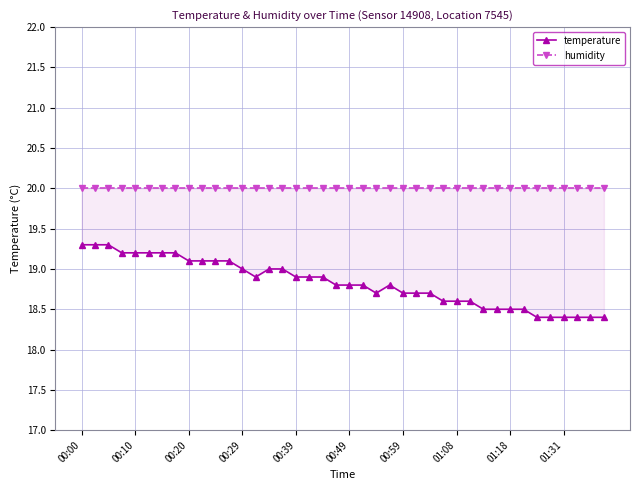

Reading left to right, list all the values displayed in this chart.

temperature: 19.3	19.3	19.3	19.2	19.2	19.2	19.2	19.2	19.1	19.1	19.1	19.1	19.0	18.9	19.0	19.0	18.9	18.9	18.9	18.8	18.8	18.8	18.7	18.8	18.7	18.7	18.7	18.6	18.6	18.6	18.5	18.5	18.5	18.5	18.4	18.4	18.4	18.4	18.4	18.4
humidity: 20.0	20.0	20.0	20.0	20.0	20.0	20.0	20.0	20.0	20.0	20.0	20.0	20.0	20.0	20.0	20.0	20.0	20.0	20.0	20.0	20.0	20.0	20.0	20.0	20.0	20.0	20.0	20.0	20.0	20.0	20.0	20.0	20.0	20.0	20.0	20.0	20.0	20.0	20.0	20.0